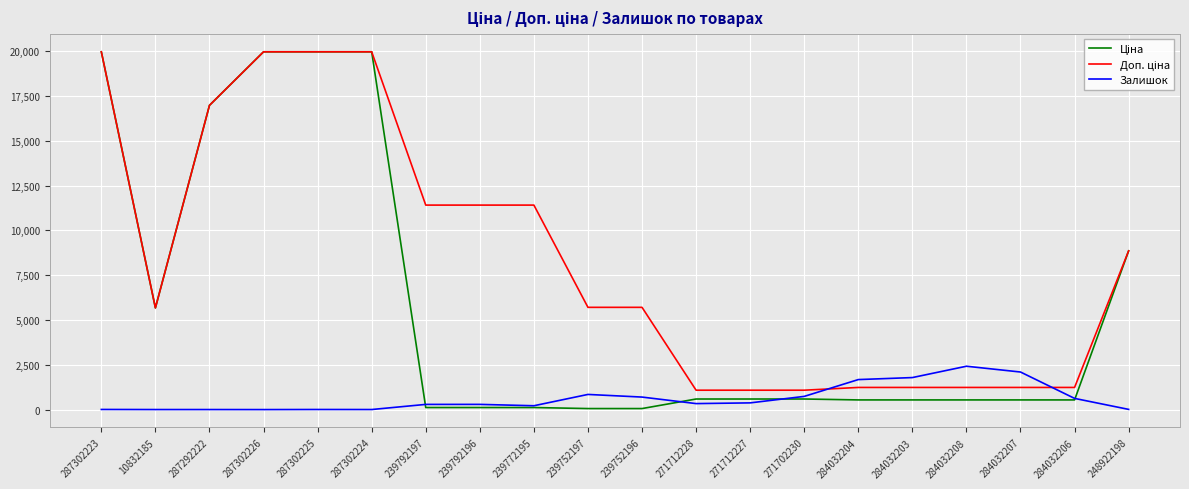

What is the total value across all series at 284032206?

2398.4